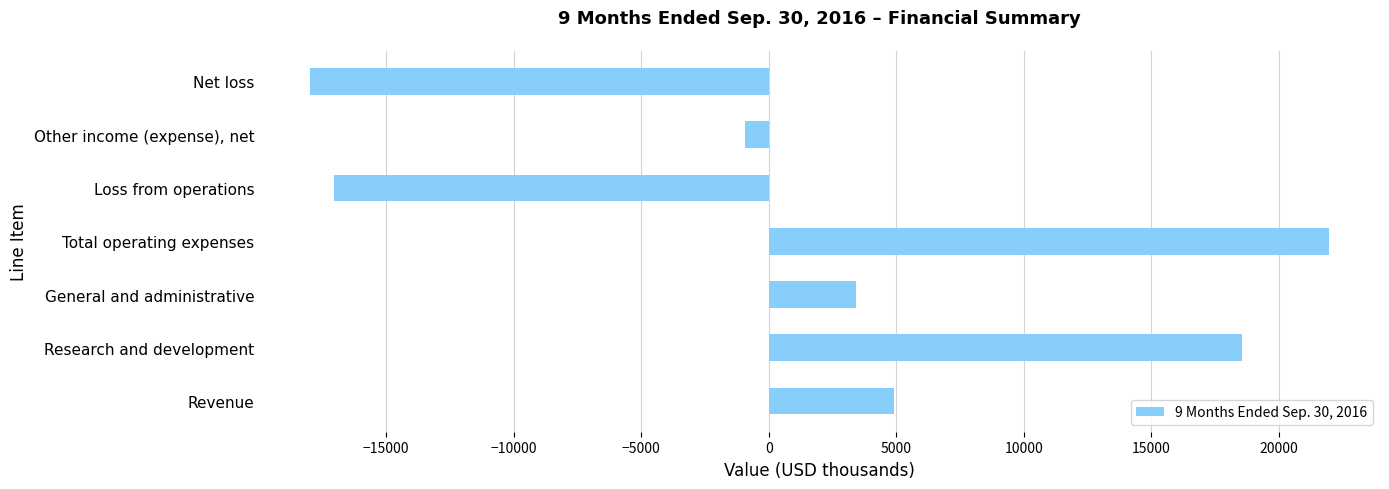

At which label is the value closest to 1991?

General and administrative